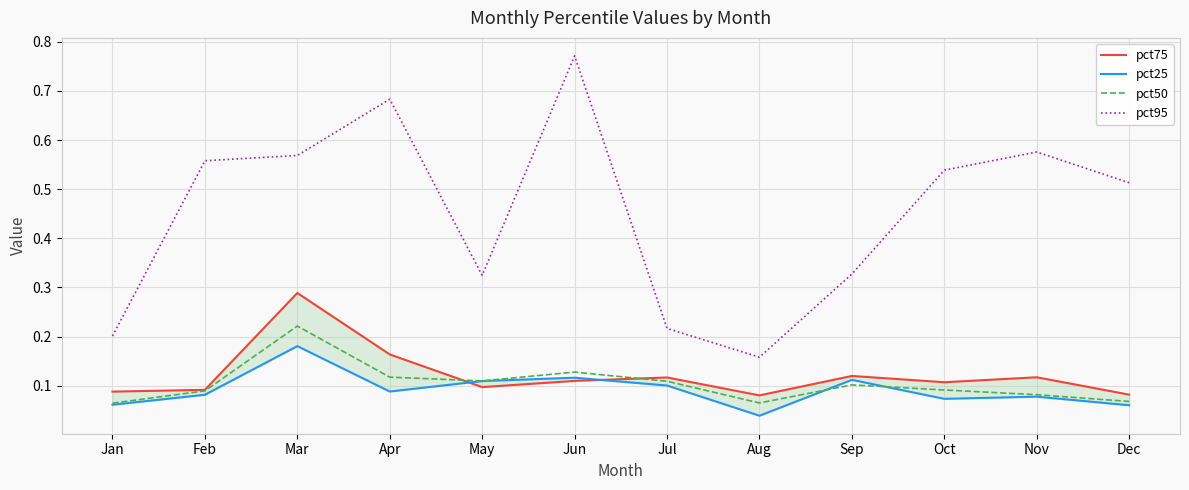

Reading right to left, extract all data points from this chart.

pct75: Dec=0.1	Nov=0.1	Oct=0.1	Sep=0.1	Aug=0.1	Jul=0.1	Jun=0.1	May=0.1	Apr=0.2	Mar=0.3	Feb=0.1	Jan=0.1
pct25: Dec=0.1	Nov=0.1	Oct=0.1	Sep=0.1	Aug=0.0	Jul=0.1	Jun=0.1	May=0.1	Apr=0.1	Mar=0.2	Feb=0.1	Jan=0.1
pct50: Dec=0.1	Nov=0.1	Oct=0.1	Sep=0.1	Aug=0.1	Jul=0.1	Jun=0.1	May=0.1	Apr=0.1	Mar=0.2	Feb=0.1	Jan=0.1
pct95: Dec=0.5	Nov=0.6	Oct=0.5	Sep=0.3	Aug=0.2	Jul=0.2	Jun=0.8	May=0.3	Apr=0.7	Mar=0.6	Feb=0.6	Jan=0.2